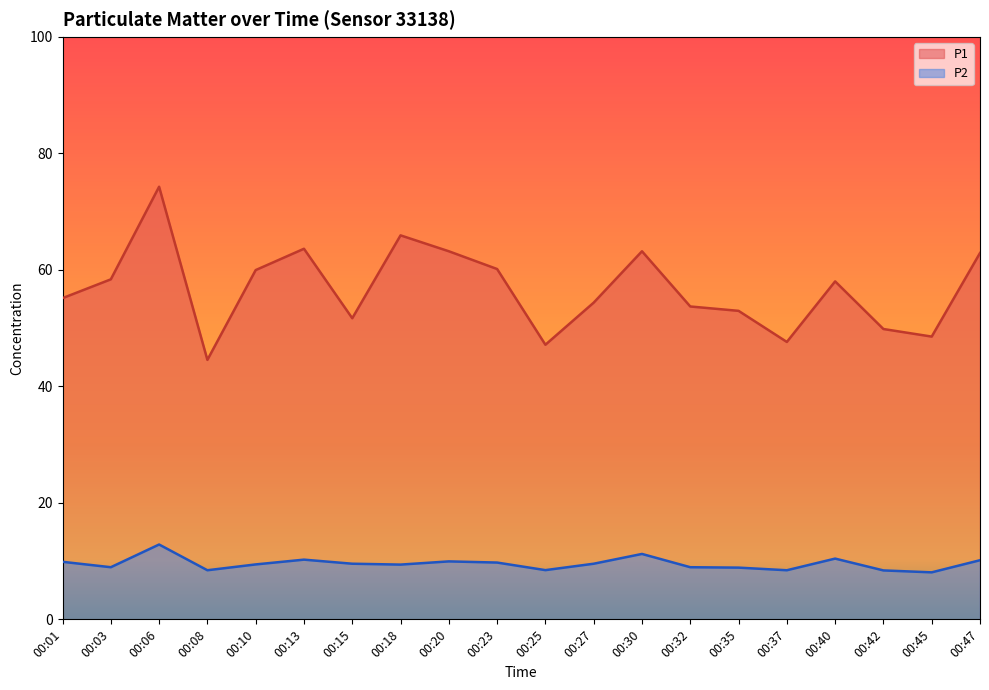

True or false: P1 and P2 intersect in this chart.

False